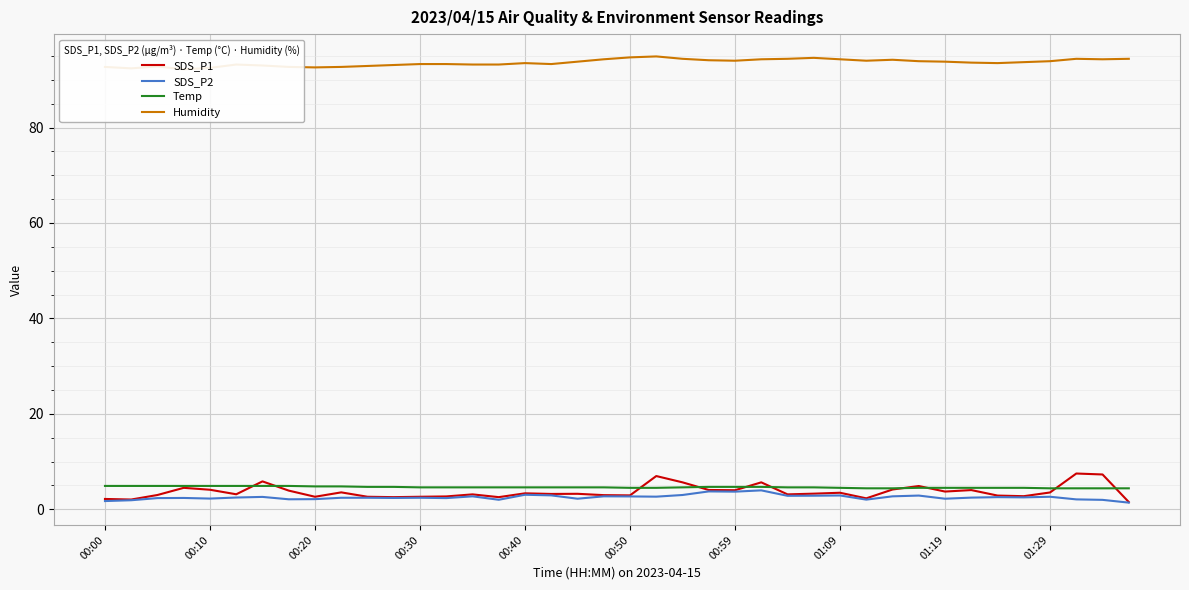

How many lines are shown in the chart?

4